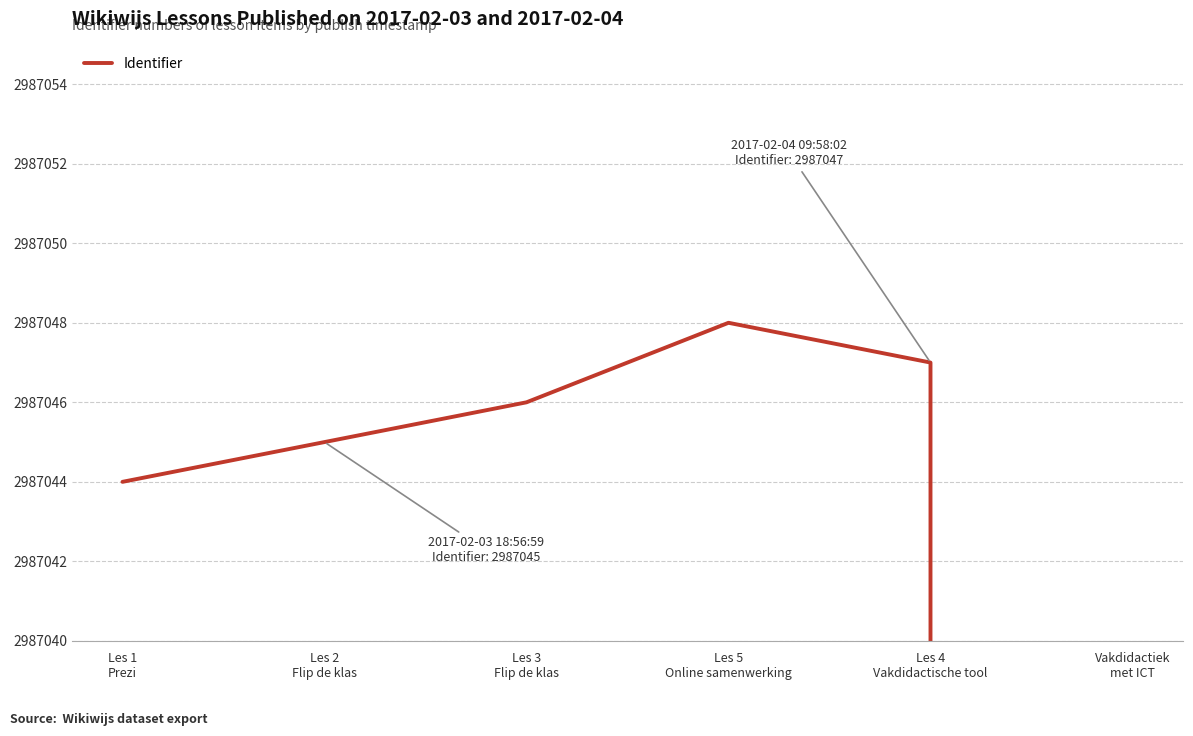

Rank the categories by value from lowest to highest.

Vakdidactiek
met ICT, Les 1
Prezi, Les 2
Flip de klas, Les 3
Flip de klas, Les 4
Vakdidactische tool, Les 5
Online samenwerking